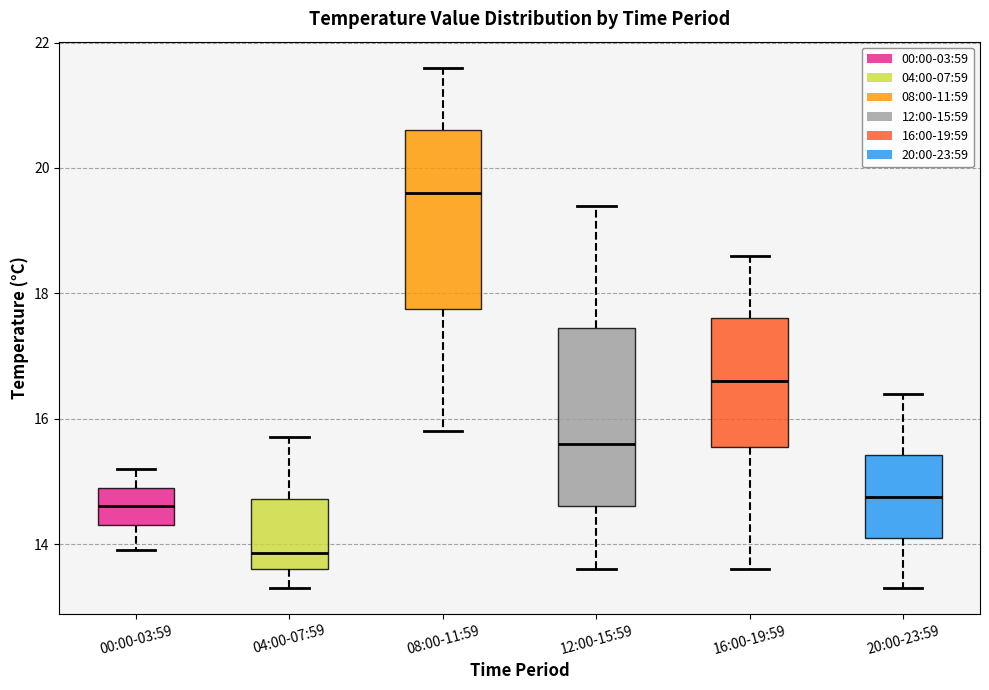

Reading left to right, read every box against the y-axis: the position of its median line, the range the box covers, and the ends of its whiskers. The values are not printed on the chart, so give them approximately, as read against the axis.

00:00-03:59: median 14.6, box 14.4 to 15.0, whiskers 14.0 to 15.2
04:00-07:59: median 13.8, box 13.6 to 14.8, whiskers 13.4 to 15.8
08:00-11:59: median 19.6, box 17.8 to 20.6, whiskers 15.8 to 21.6
12:00-15:59: median 15.6, box 14.6 to 17.4, whiskers 13.6 to 19.4
16:00-19:59: median 16.6, box 15.6 to 17.6, whiskers 13.6 to 18.6
20:00-23:59: median 14.8, box 14.2 to 15.4, whiskers 13.4 to 16.4